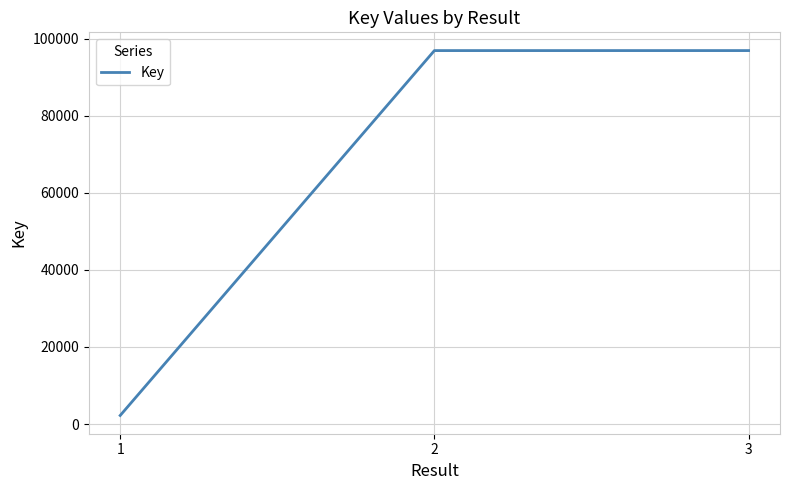

What is the maximum value shown in the chart?

96901